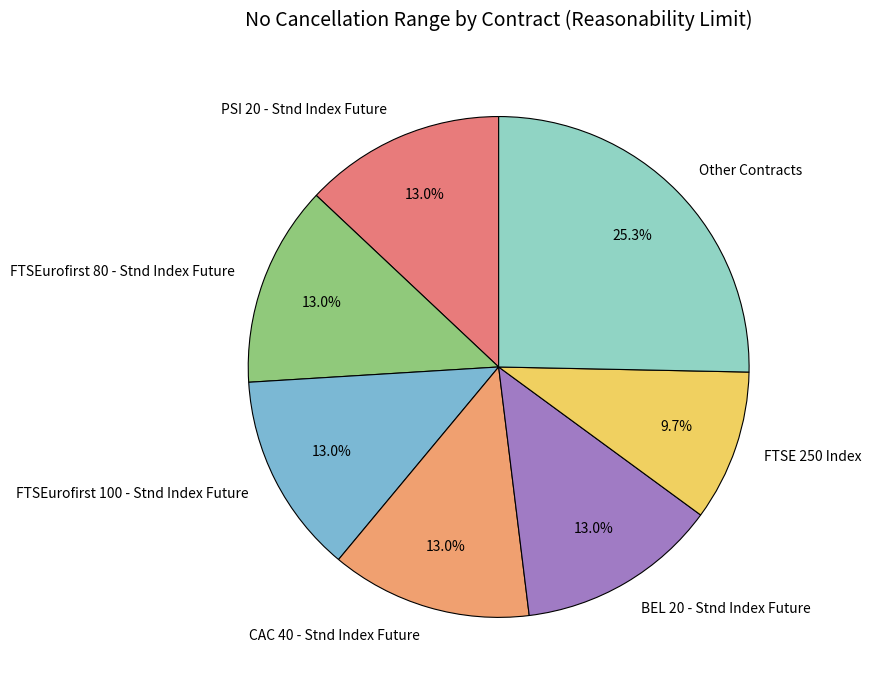

Count the number of slices in the pie.

7